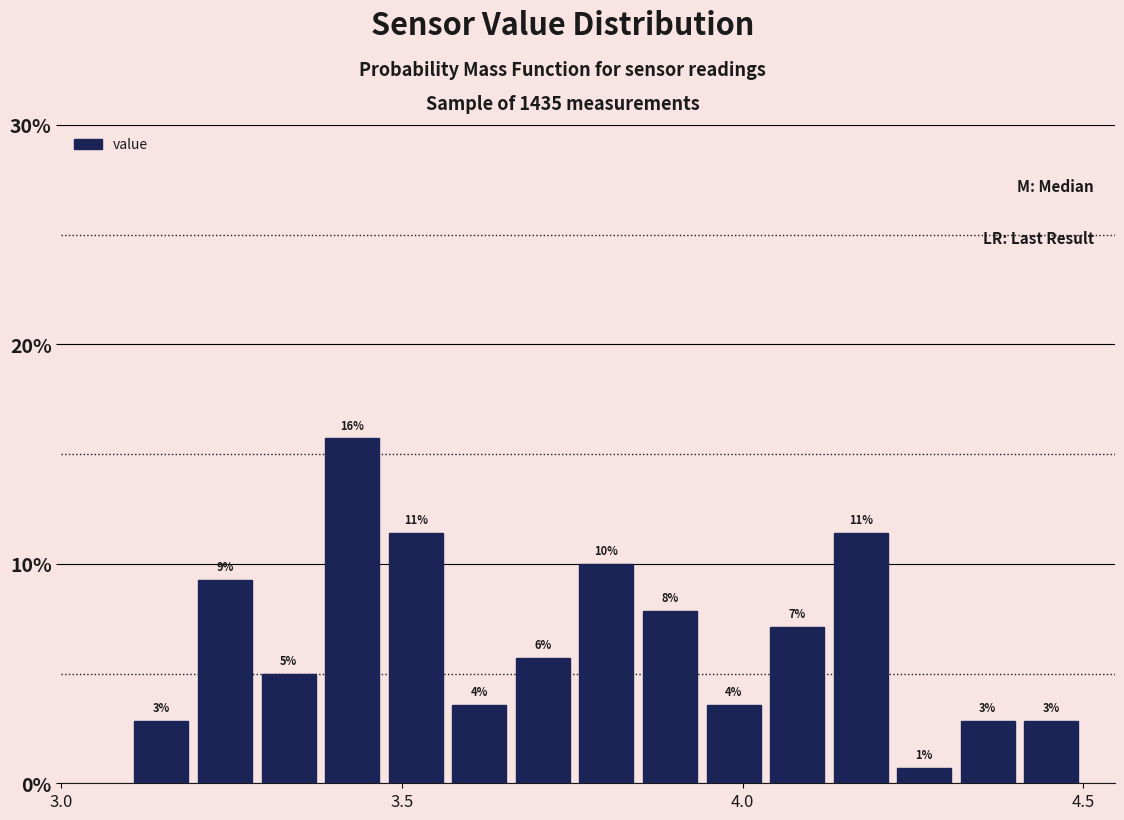

Around what value on the x-axis is the tallest bar? Give the approximate position of its centre, as read against the axis.

3.45